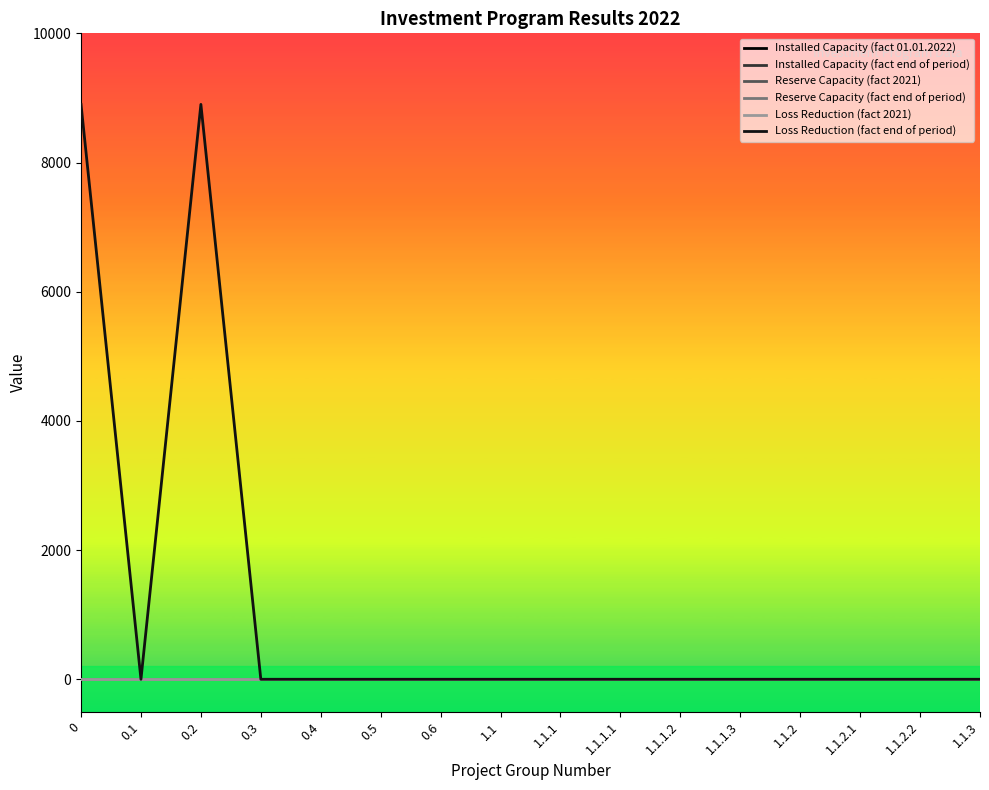

Reading left to right, what are all the values shown in this chart?

Installed Capacity (fact 01.01.2022): 0=0	0.1=0	0.2=0	0.3=0	0.4=0	0.5=0	0.6=0	1.1=0	1.1.1=0	1.1.1.1=0	1.1.1.2=0	1.1.1.3=0	1.1.2=0	1.1.2.1=0	1.1.2.2=0	1.1.3=0
Installed Capacity (fact end of period): 0=0	0.1=0	0.2=0	0.3=0	0.4=0	0.5=0	0.6=0	1.1=0	1.1.1=0	1.1.1.1=0	1.1.1.2=0	1.1.1.3=0	1.1.2=0	1.1.2.1=0	1.1.2.2=0	1.1.3=0
Reserve Capacity (fact 2021): 0=0	0.1=0	0.2=0	0.3=0	0.4=0	0.5=0	0.6=0	1.1=0	1.1.1=0	1.1.1.1=0	1.1.1.2=0	1.1.1.3=0	1.1.2=0	1.1.2.1=0	1.1.2.2=0	1.1.3=0
Reserve Capacity (fact end of period): 0=0	0.1=0	0.2=0	0.3=0	0.4=0	0.5=0	0.6=0	1.1=0	1.1.1=0	1.1.1.1=0	1.1.1.2=0	1.1.1.3=0	1.1.2=0	1.1.2.1=0	1.1.2.2=0	1.1.3=0
Loss Reduction (fact 2021): 0=0	0.1=0	0.2=0	0.3=0	0.4=0	0.5=0	0.6=0	1.1=0	1.1.1=0	1.1.1.1=0	1.1.1.2=0	1.1.1.3=0	1.1.2=0	1.1.2.1=0	1.1.2.2=0	1.1.3=0
Loss Reduction (fact end of period): 0=8900	0.1=0	0.2=8900	0.3=0	0.4=0	0.5=0	0.6=0	1.1=0	1.1.1=0	1.1.1.1=0	1.1.1.2=0	1.1.1.3=0	1.1.2=0	1.1.2.1=0	1.1.2.2=0	1.1.3=0